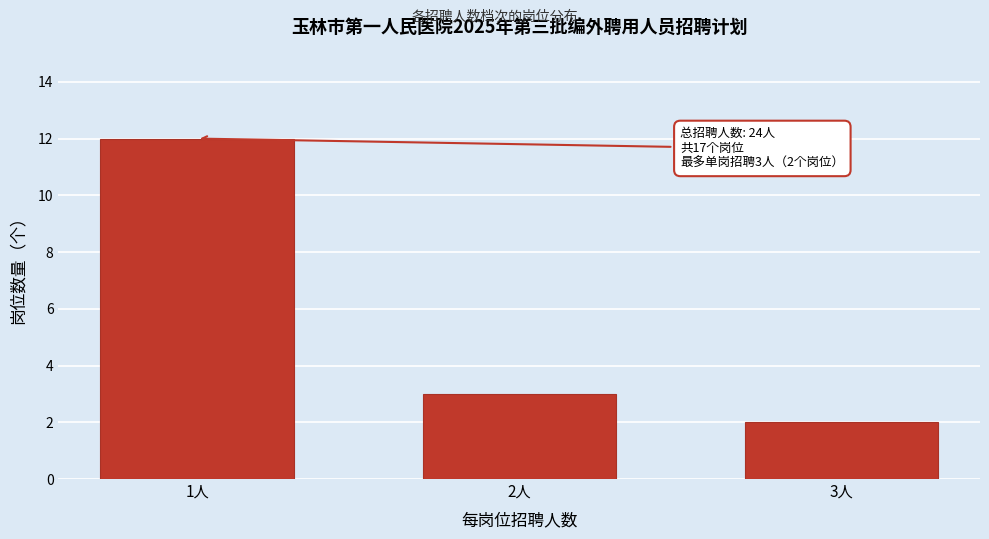

Reading left to right, list all the values displayed in this chart.

12	3	2